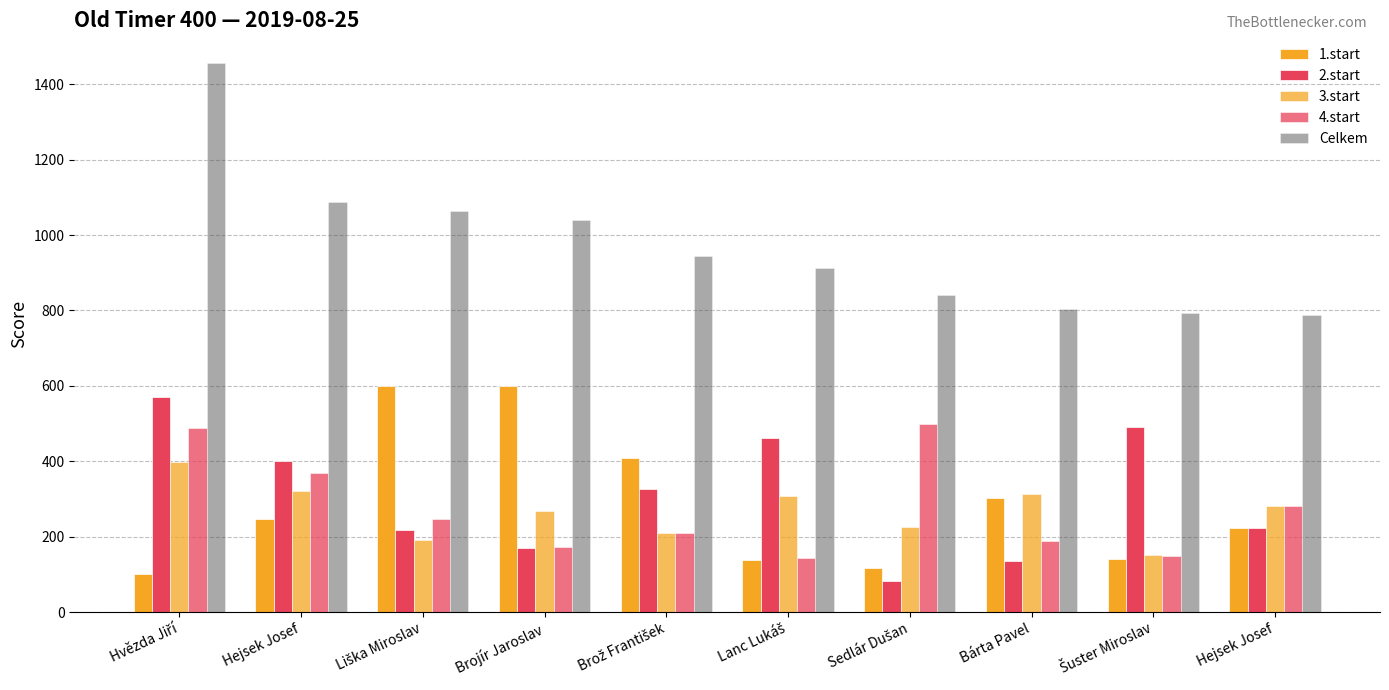

How many groups of bars are there?

10